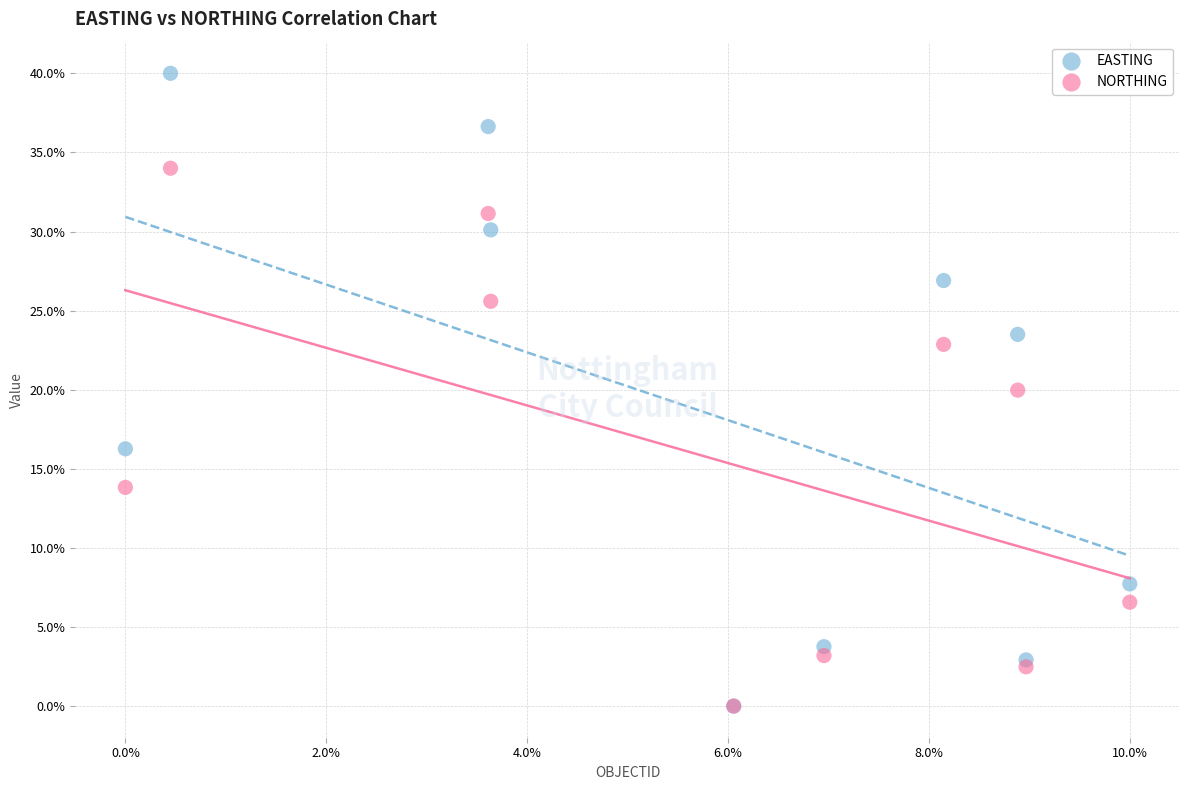

Which series contains the highest Y value?

EASTING